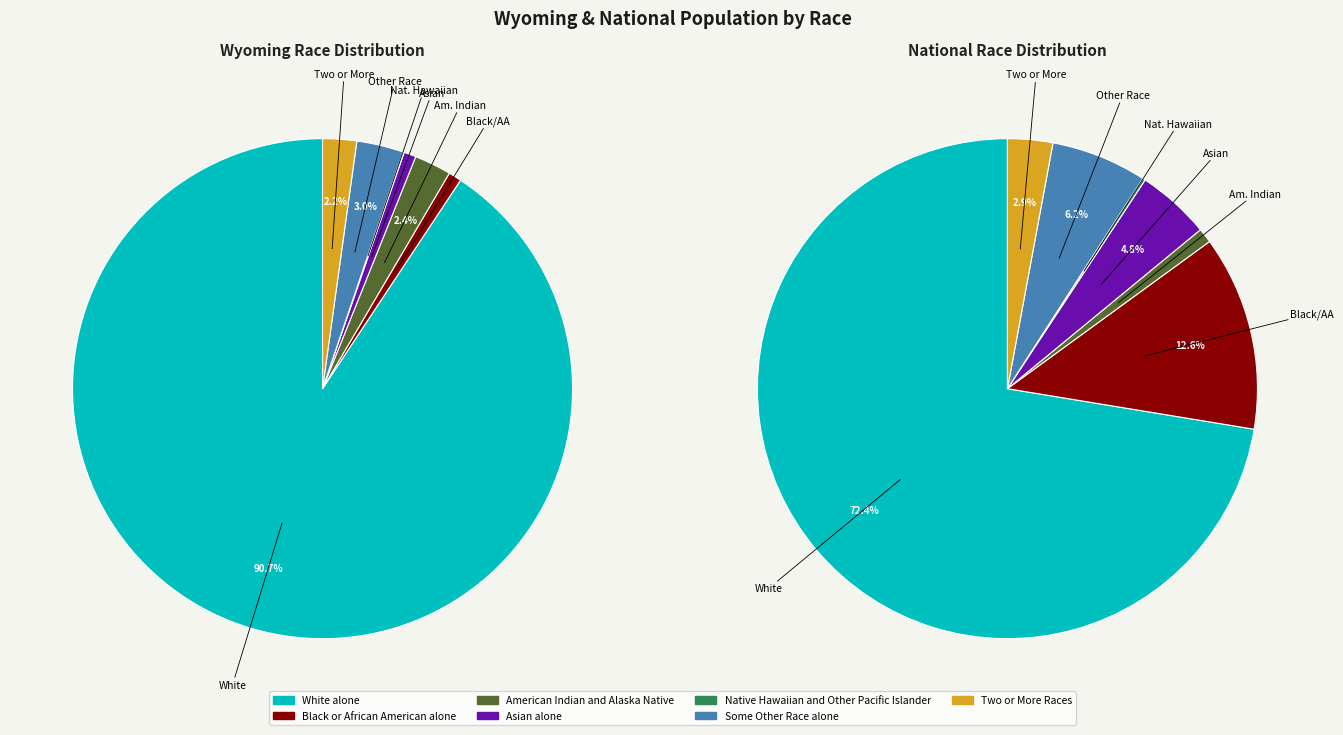

Rank the categories by value from lowest to highest.

Native Hawaiian and Other Pacific Islander, Asian alone, Black or African American alone, Two or More Races, American Indian and Alaska Native, Some Other Race alone, White alone